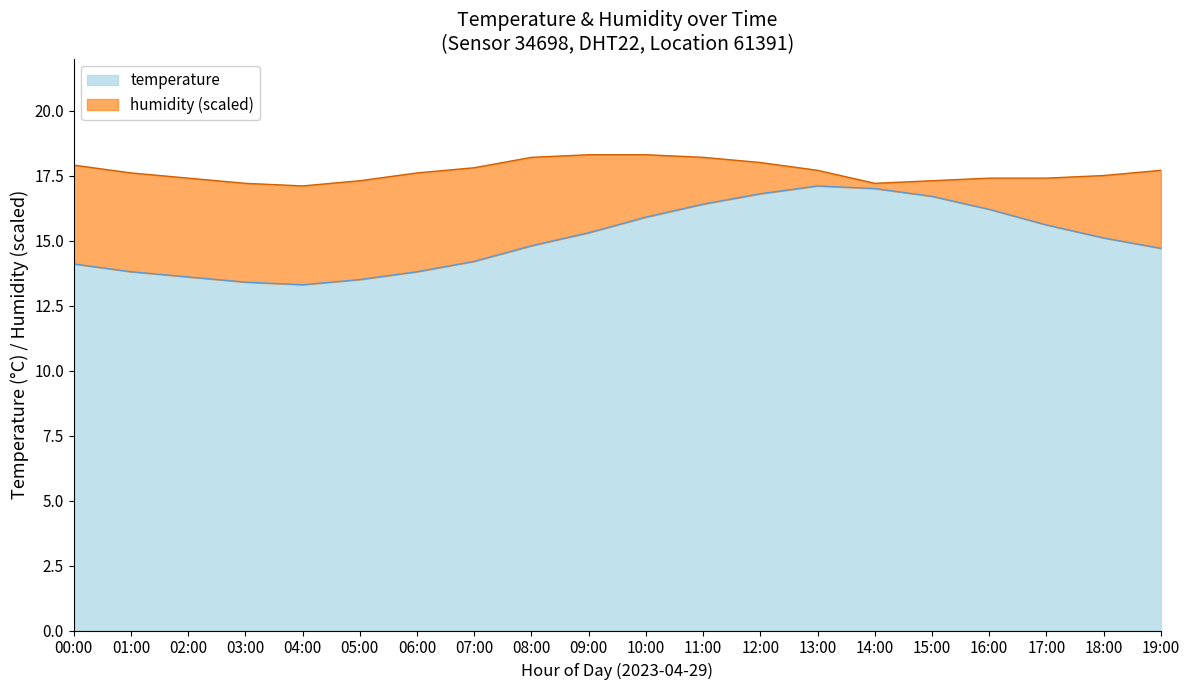

What is the difference between the maximum and minimum values in the temperature series?

3.8